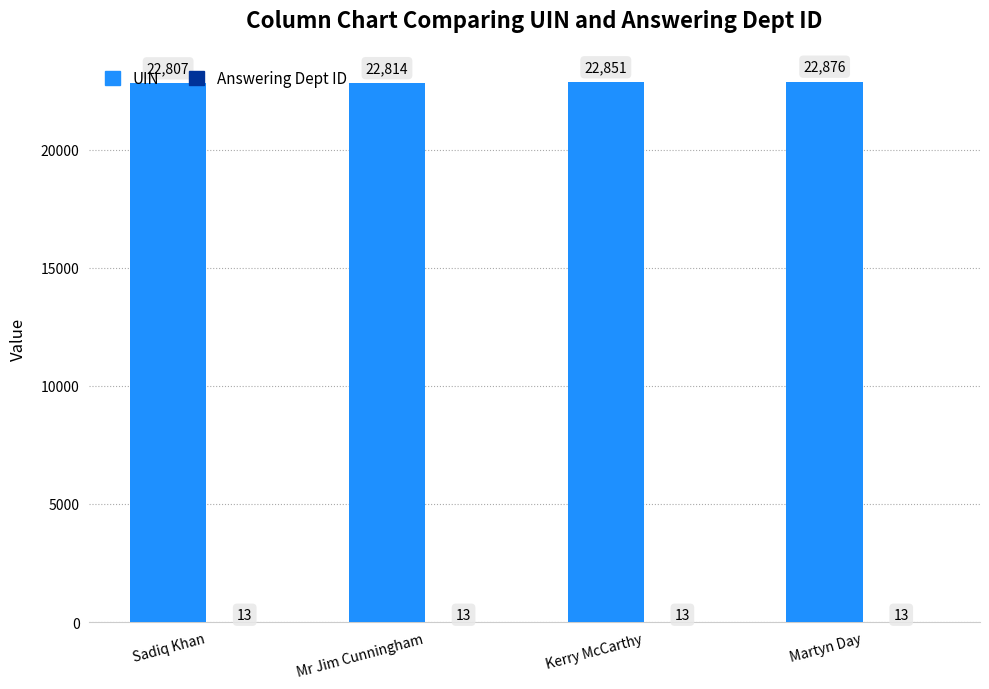

At which category is the sum across all series the highest?

Martyn Day